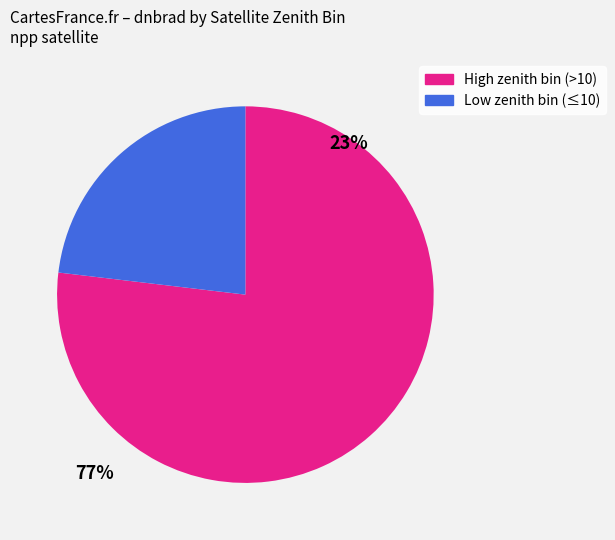

Is there a majority slice in this chart?

Yes